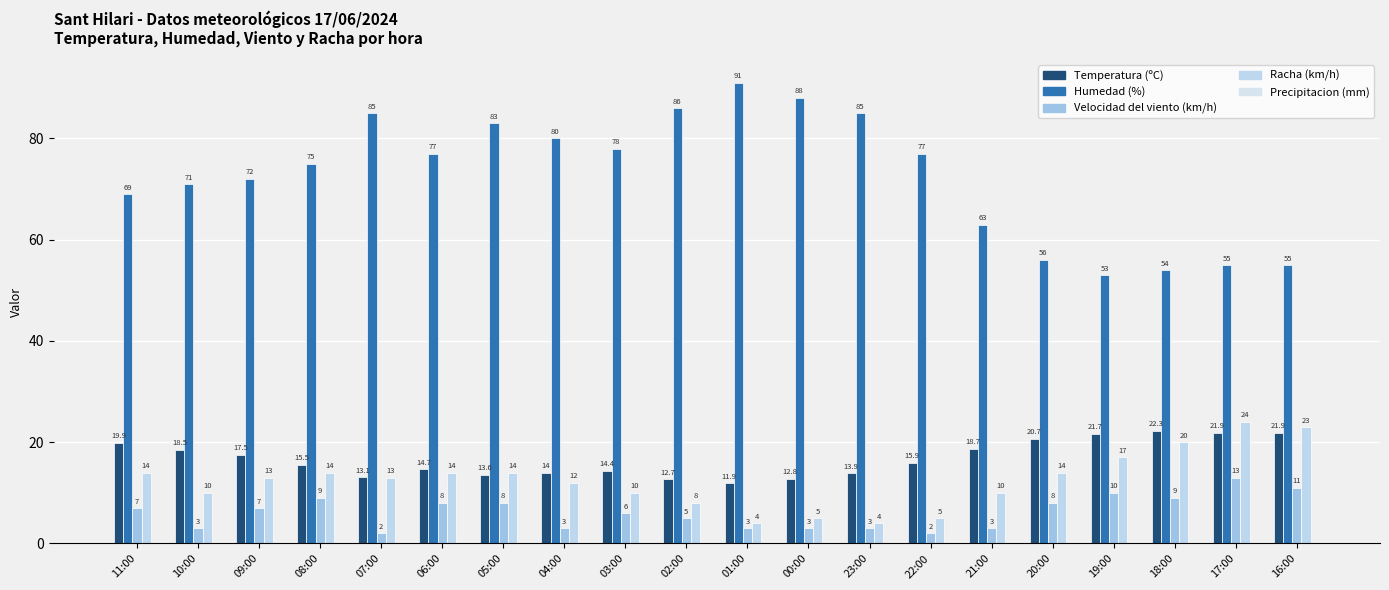

What is the lowest value of the Humedad (%) series?

53.0